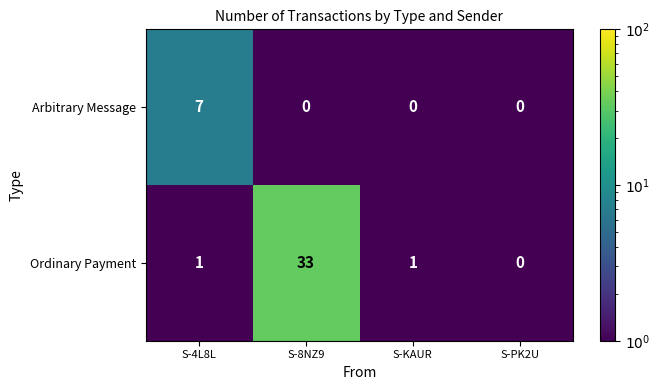

Which series changed the most between S-4L8L and S-PK2U?

Arbitrary Message